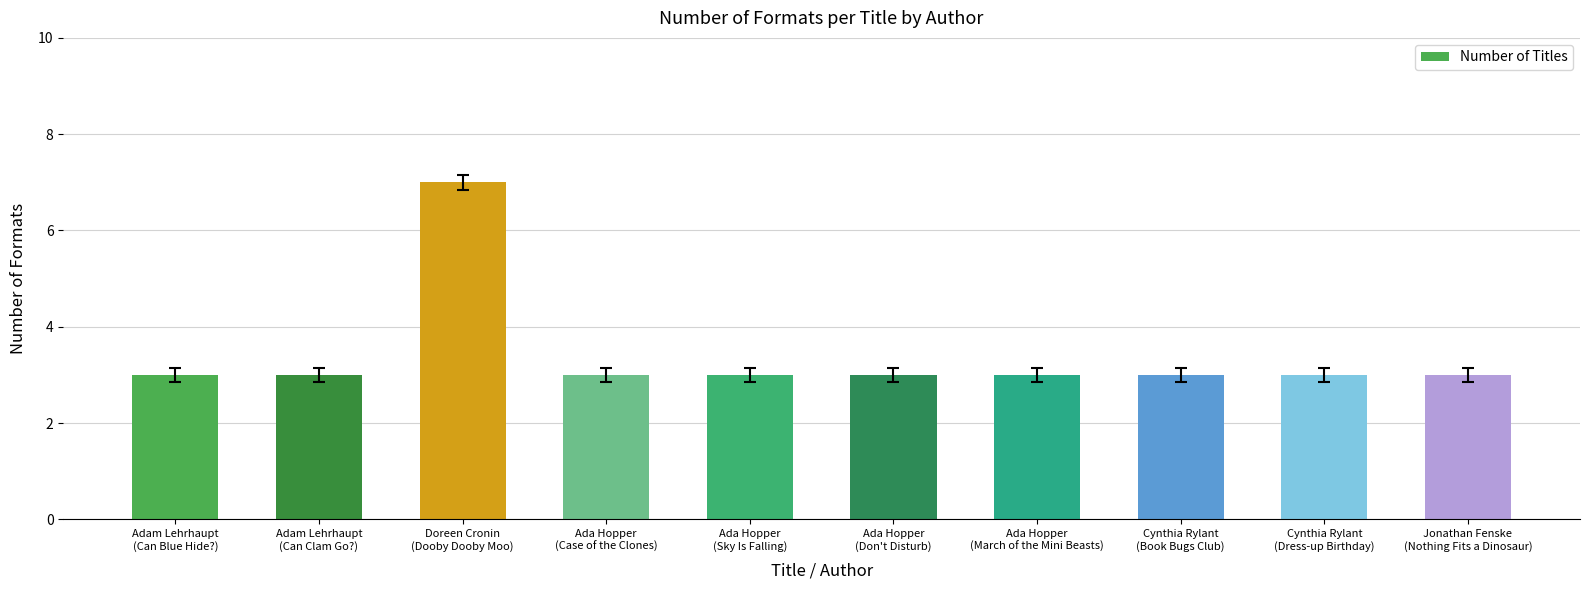

What is the minimum value shown in the chart?

3